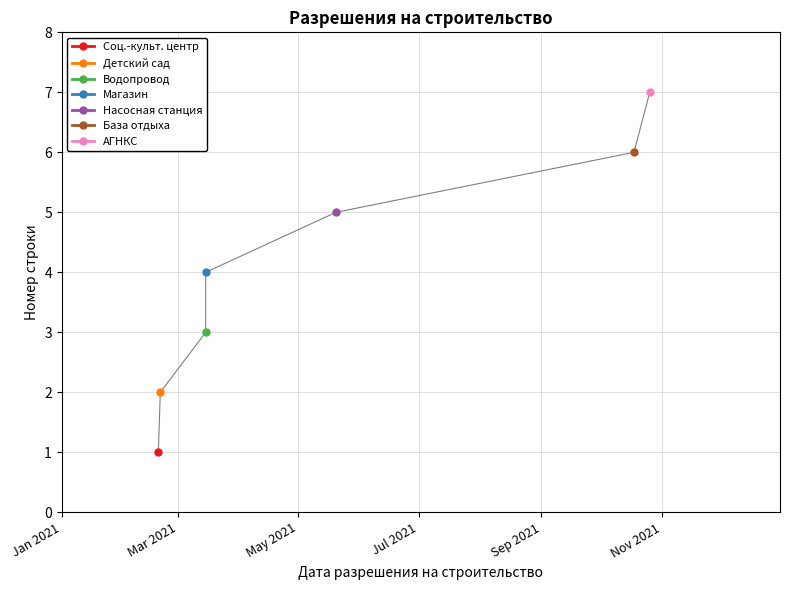

What is the label of the 6th point from the right?

2021-02-20